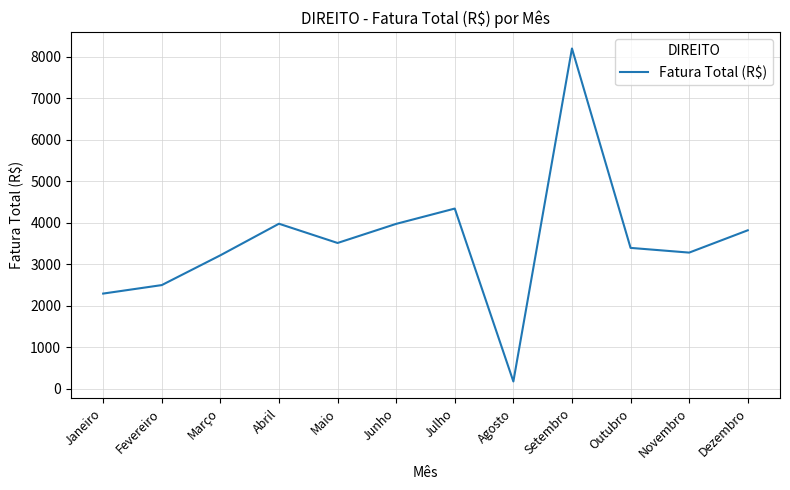

What is the greatest value displayed?

8199.1